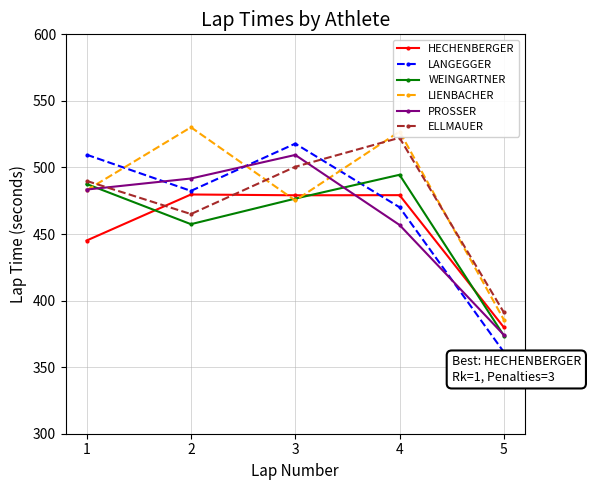

Rank the series by their maximum value, from highest to lowest.

LIENBACHER, ELLMAUER, LANGEGGER, PROSSER, WEINGARTNER, HECHENBERGER